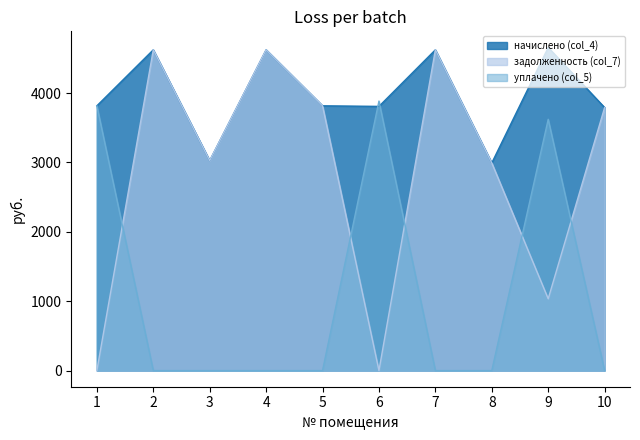

The начислено (col_4) series shows 3816.4 at 1. True or false?

True